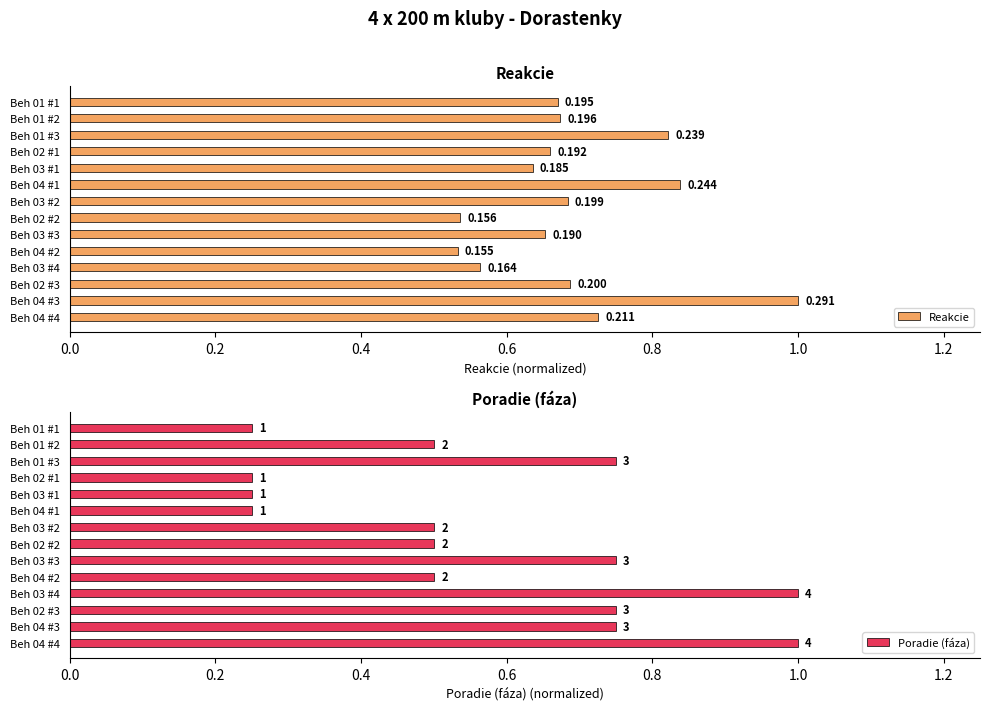

The value of Poradie (fáza) at Beh 03 #4 is 1.0. True or false?

True